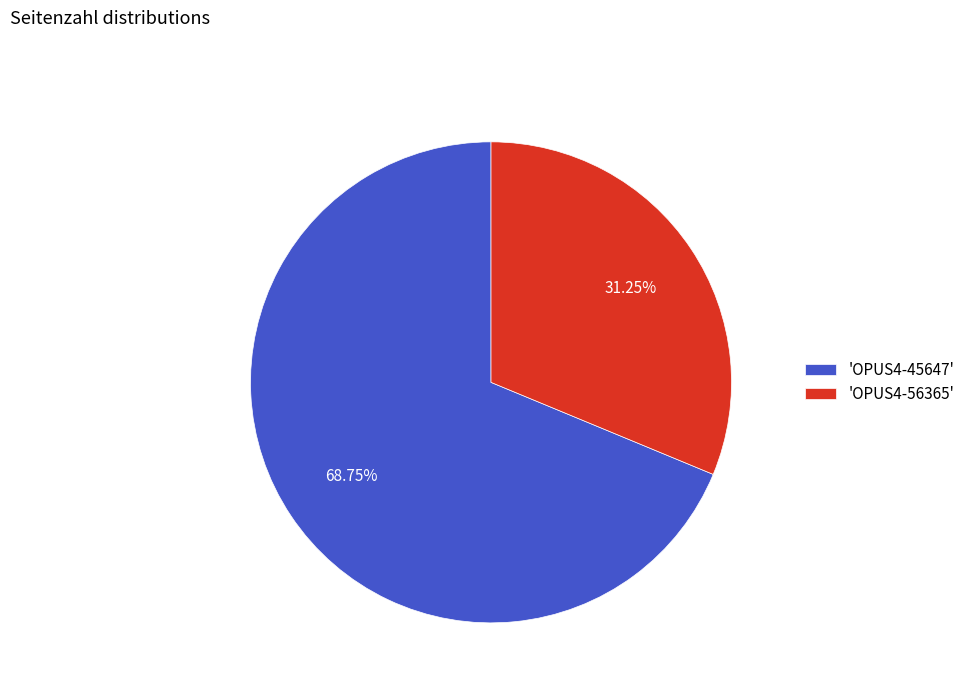

What is the ratio of the value at 'OPUS4-45647' to the value at 'OPUS4-56365'?

2.2